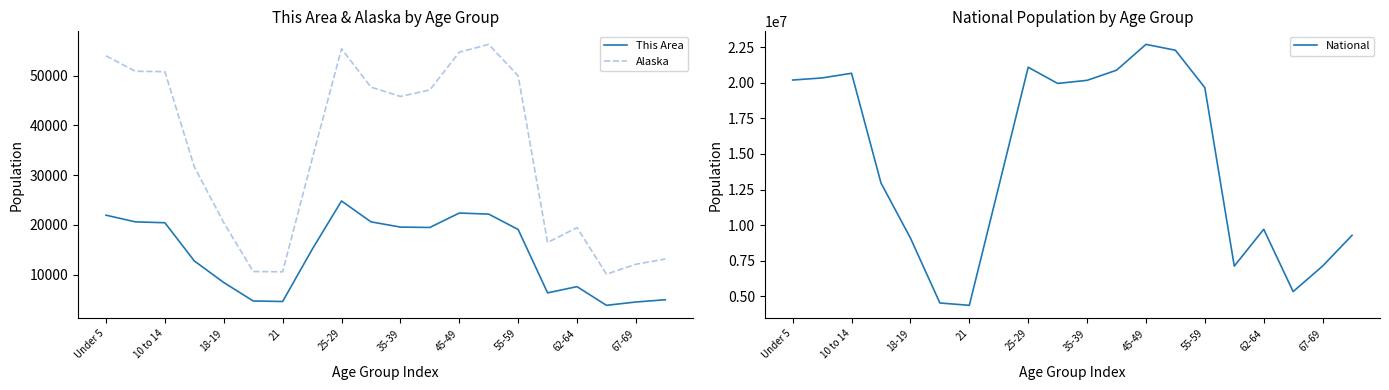

True or false: National and This Area intersect in this chart.

False